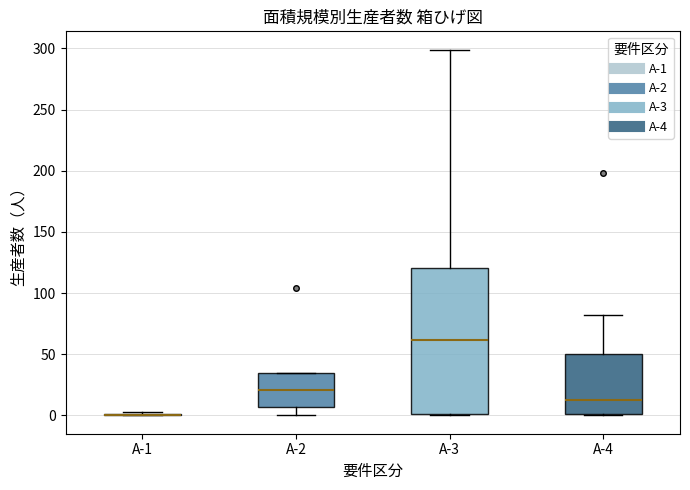

Reading left to right, read every box against the y-axis: the position of its median line, the range the box covers, and the ends of its whiskers. The values are not printed on the chart, so give them approximately, as read against the axis.

A-1: box collapsed to a line at 0, whiskers 0 to 5
A-2: median 20, box 5 to 35, whiskers 0 to 35
A-3: median 60, box 0 to 120, whiskers 0 to 300
A-4: median 15, box 0 to 50, whiskers 0 to 80